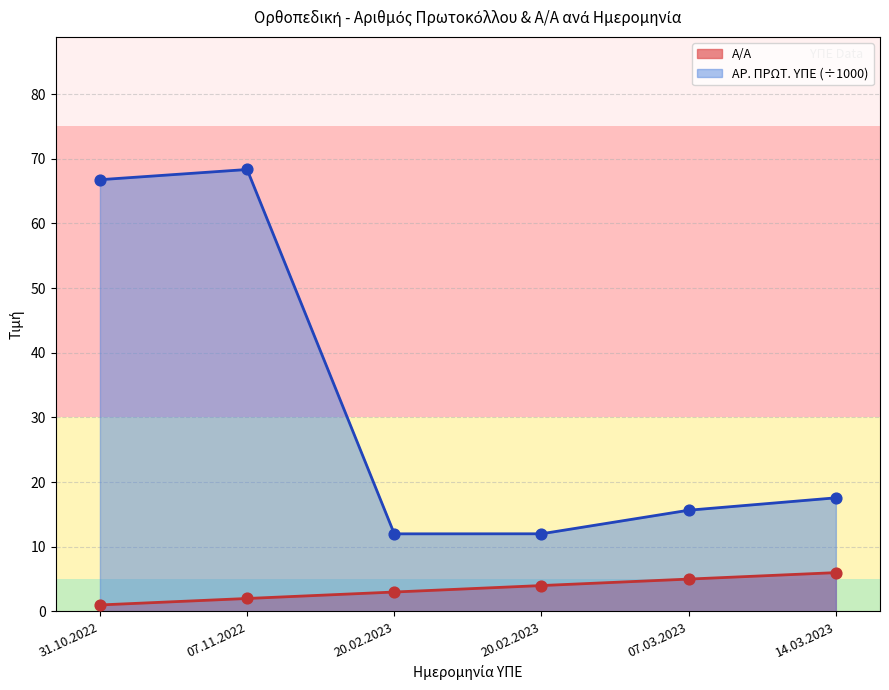

At which category is the sum across all series the highest?

07.11.2022